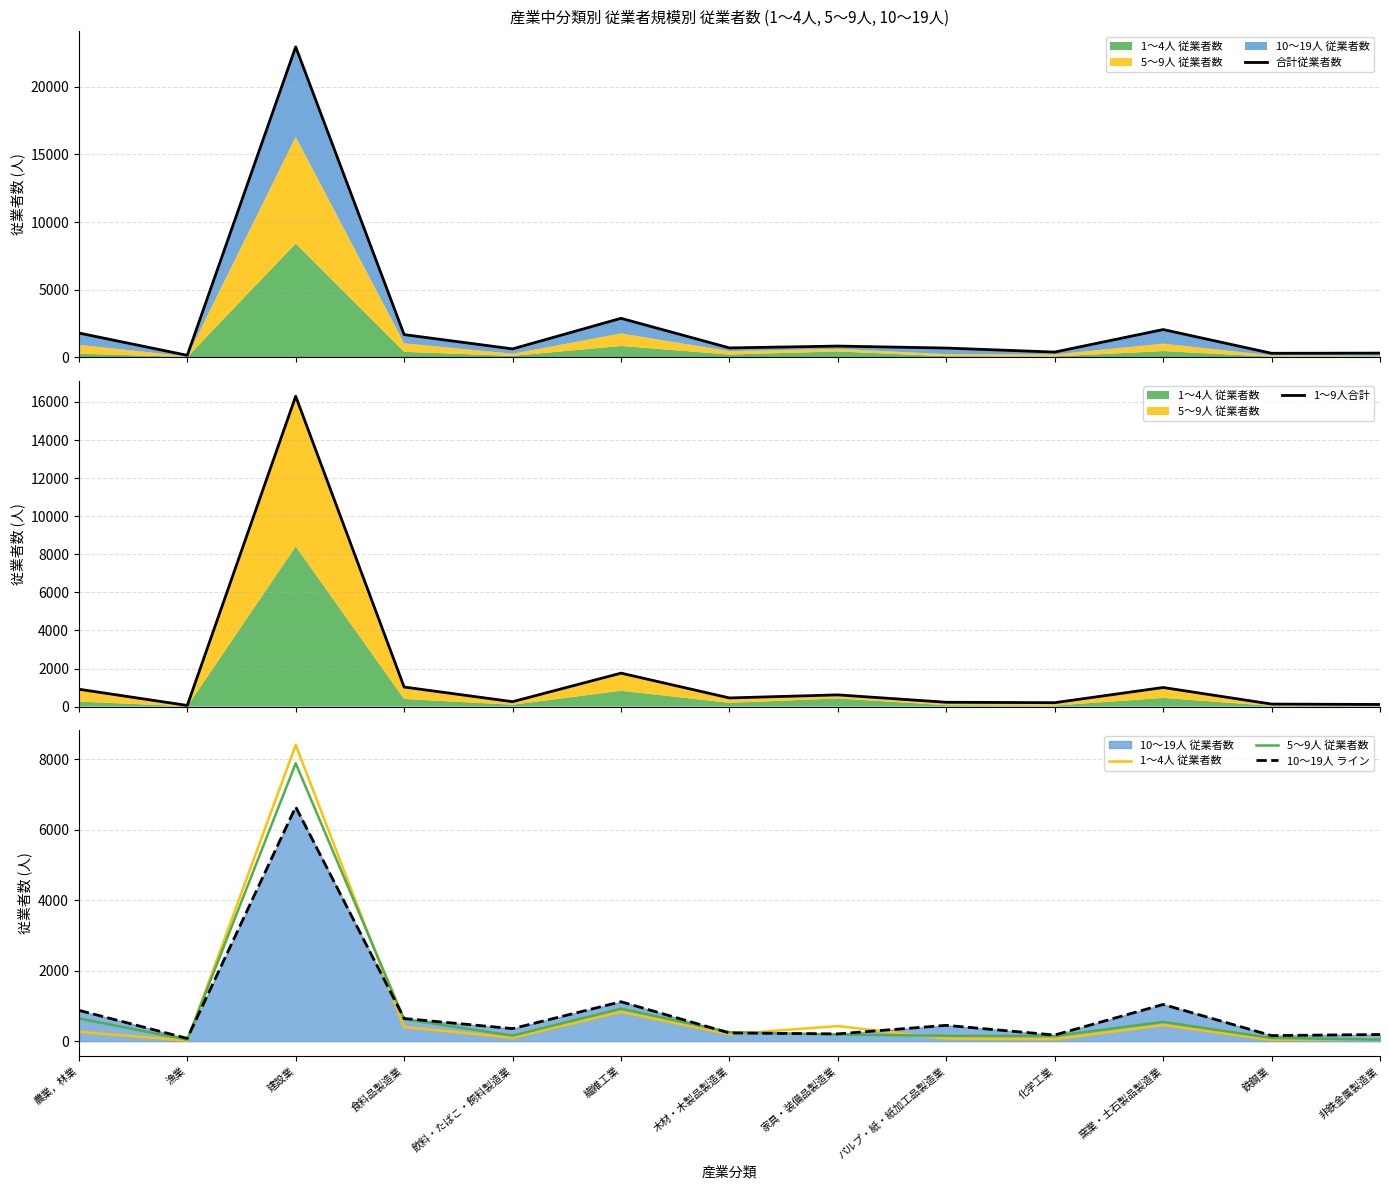

True or false: 1〜4人 従業者数 and 1〜9人合計 cross at least once.

False